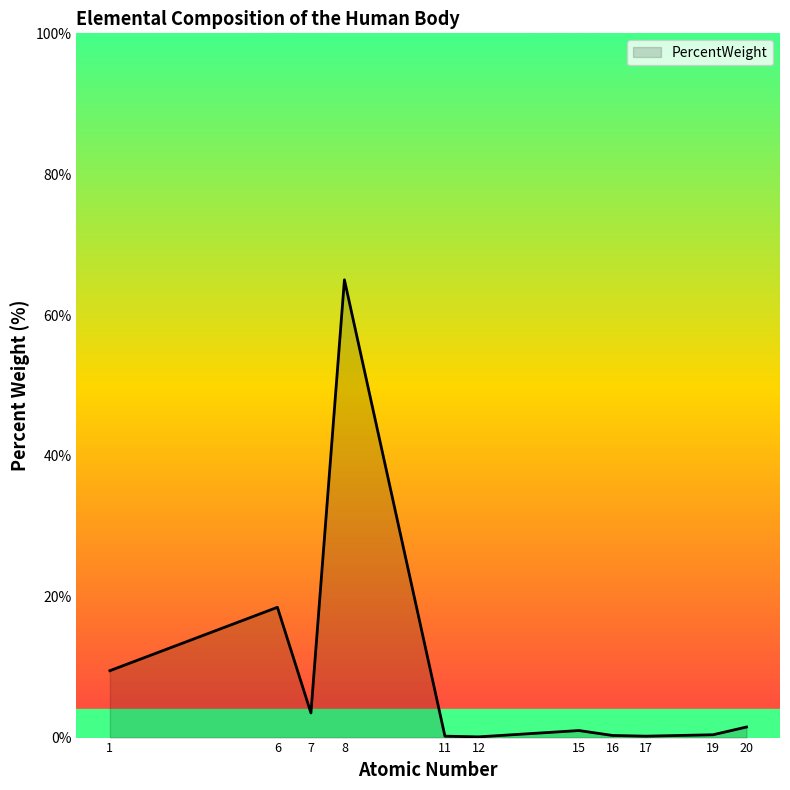

Which has a higher value, 16 or 6?

6